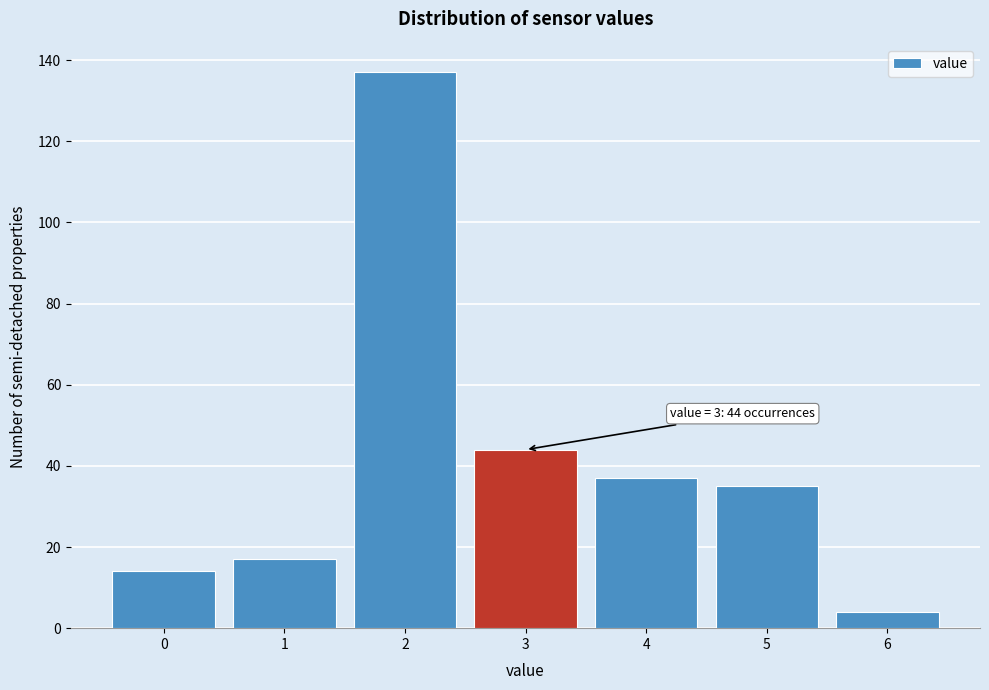

Reading right to left, list all the values displayed in this chart.

6=4	5=35	4=37	3=44	2=137	1=17	0=14